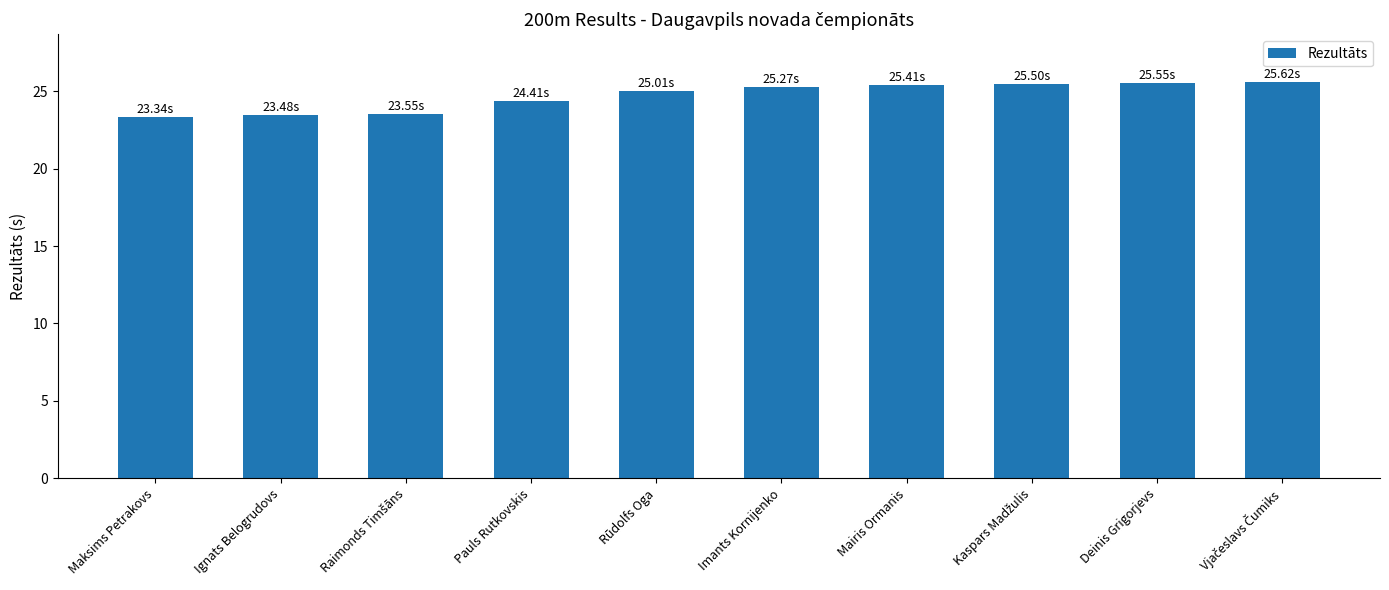

What is the change in value from Maksims Petrakovs to Rūdolfs Oga?

+1.7